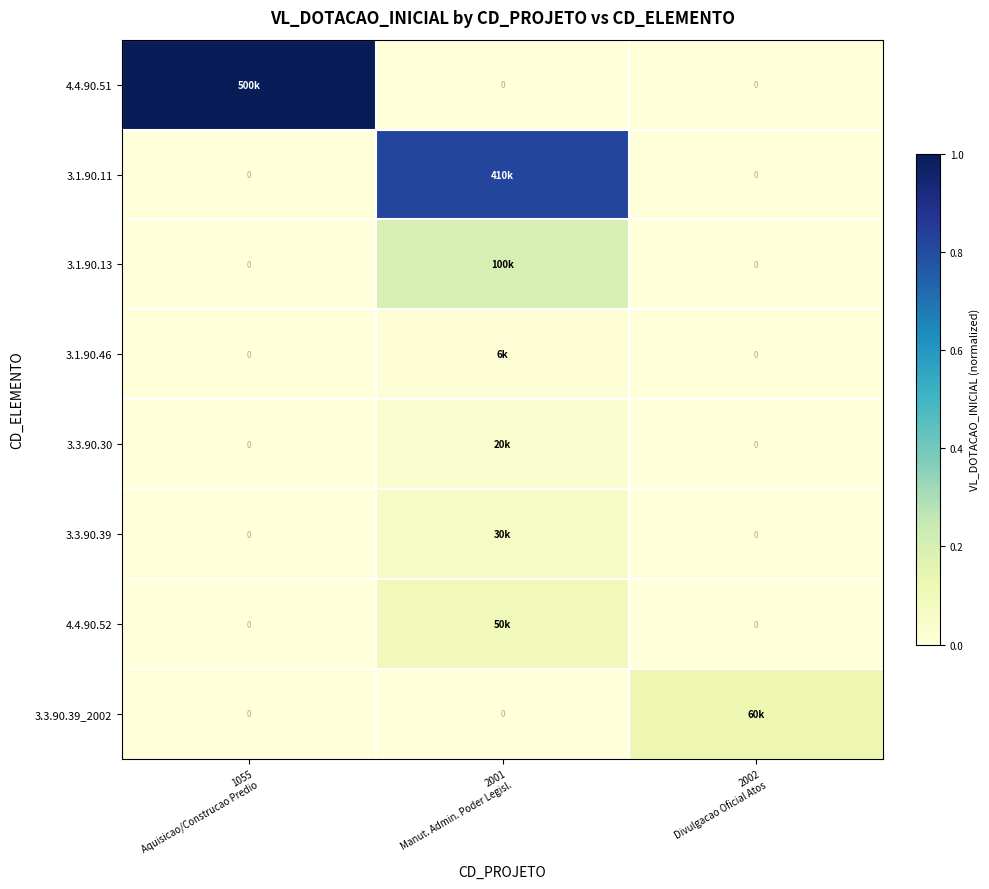

What is the total value across all series at 2002
Divulgacao Oficial Atos?

0.1